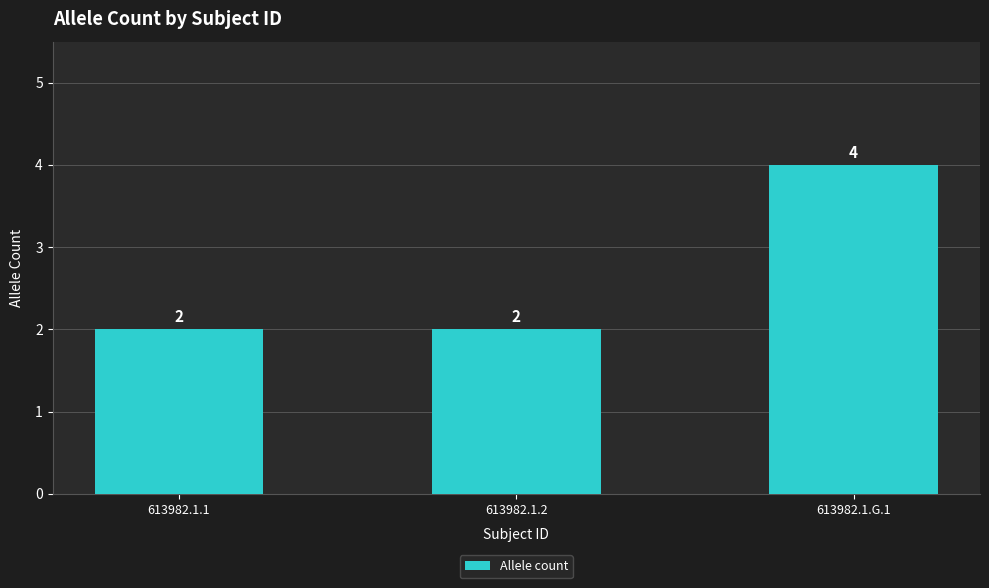

What is the maximum value shown in the chart?

4